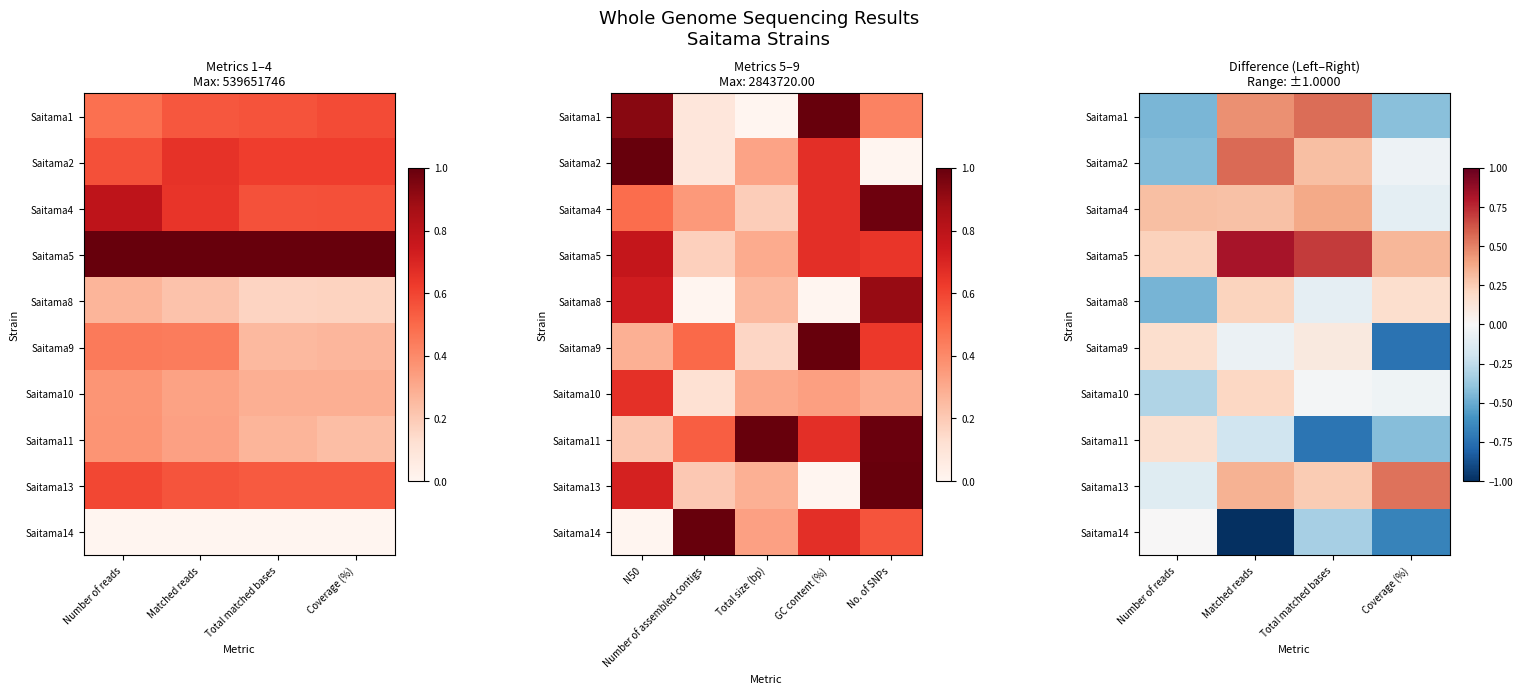

How many data points in Saitama13 are less than 0?

1